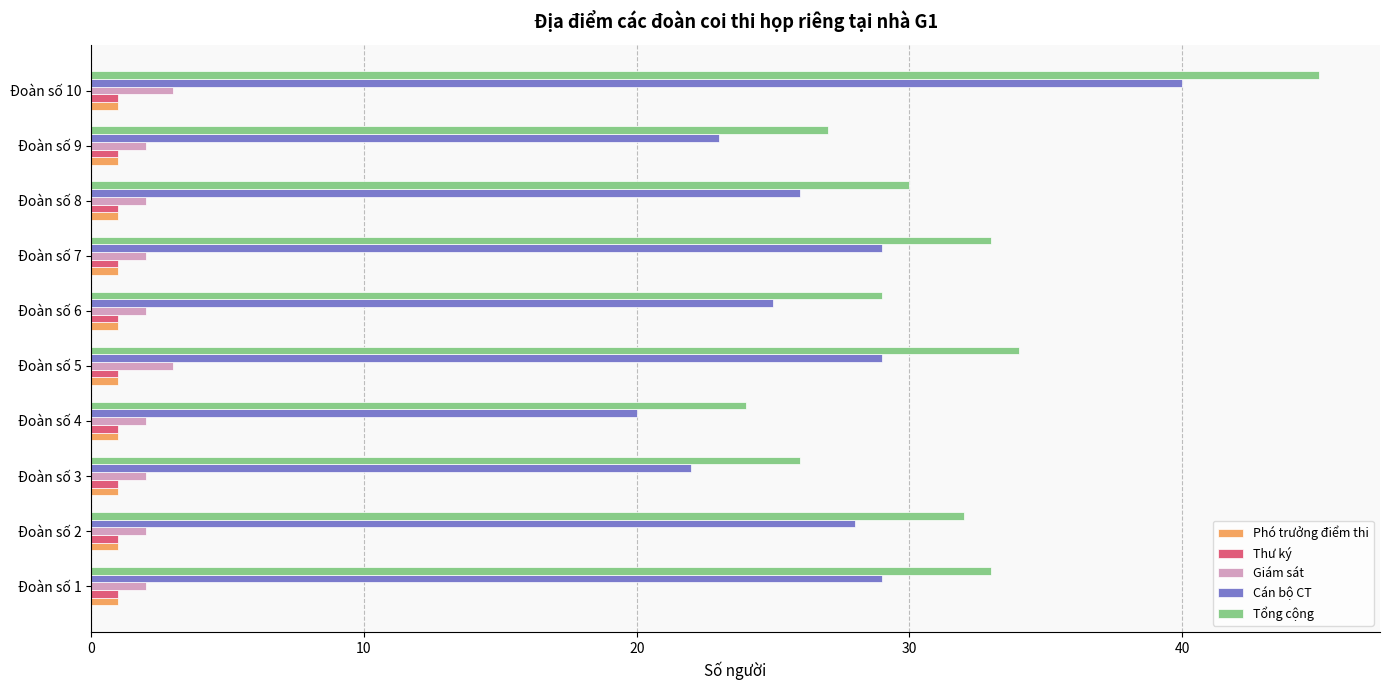

What is the lowest value of the Cán bộ CT series?

20